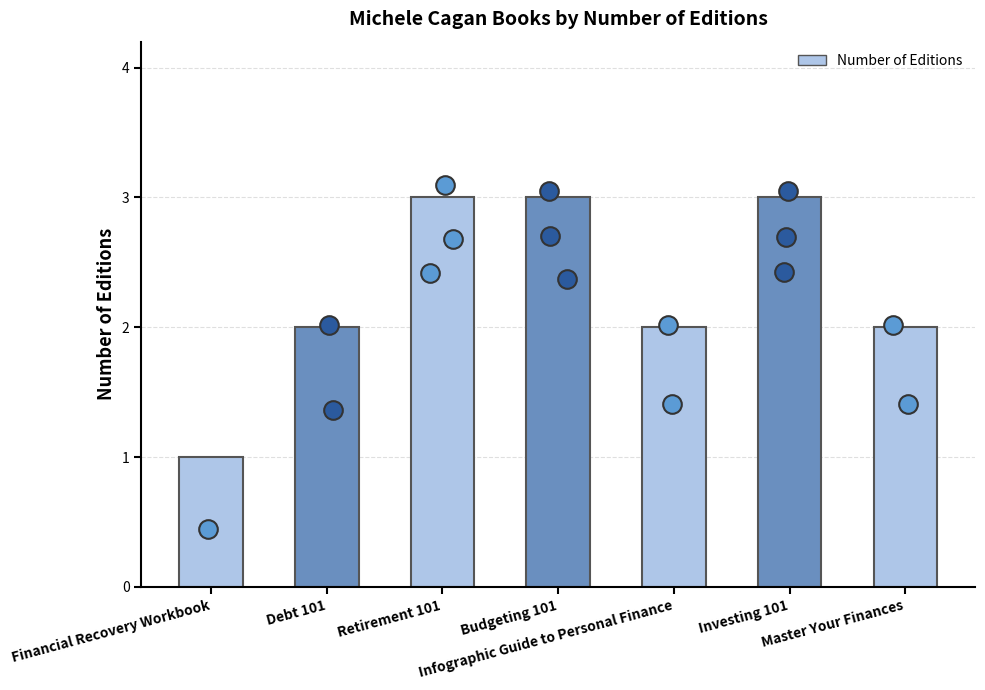

Approximately how many times larger is the value at Infographic Guide to Personal Finance compared to Retirement 101?

0.7